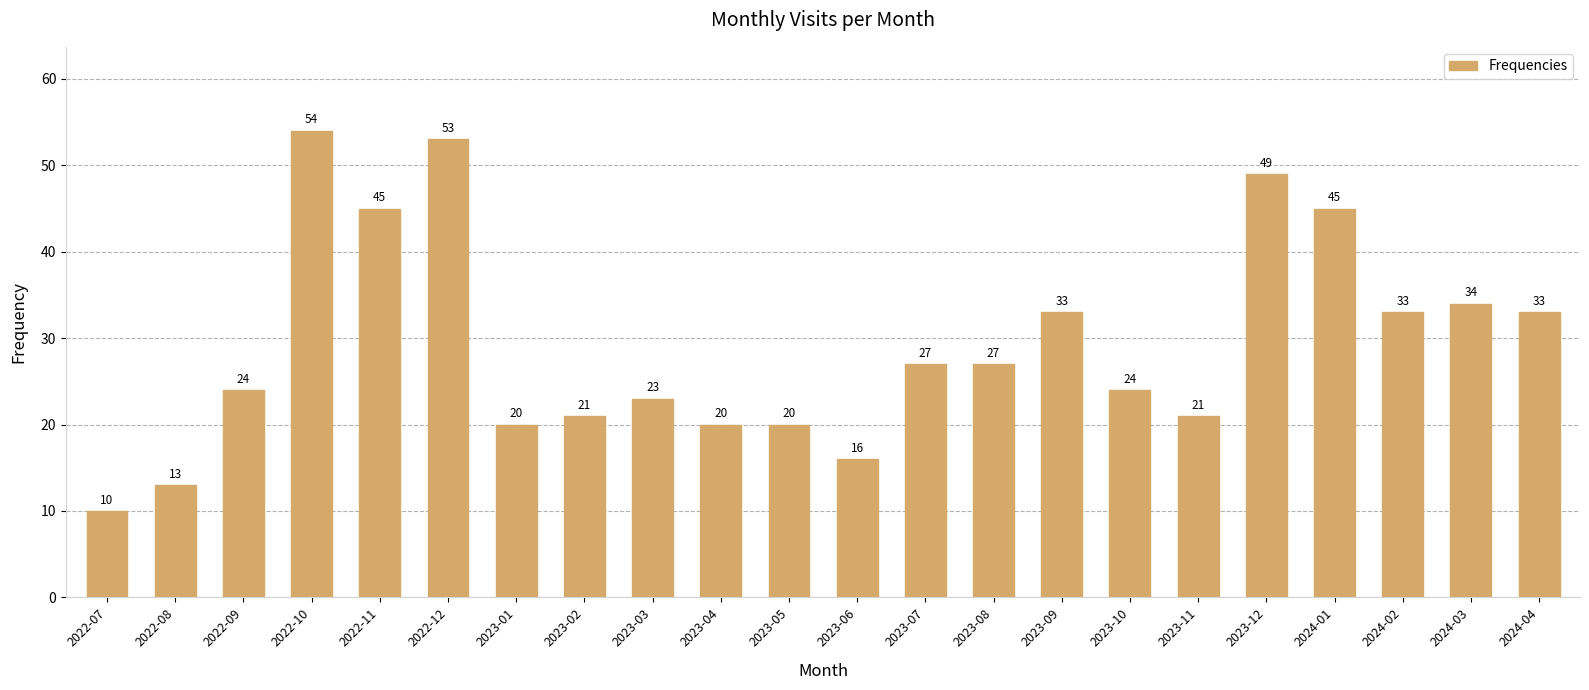

How many bars are there in total?

22